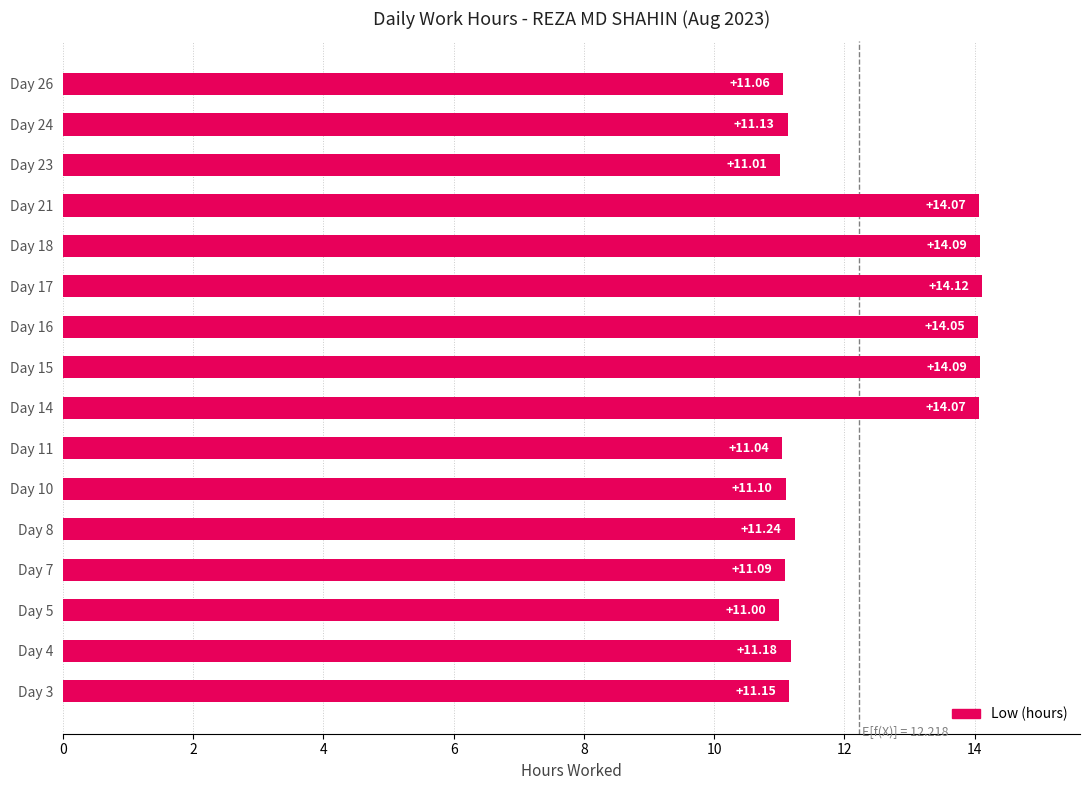

Are the bars grouped side by side (vs. stacked)?

No